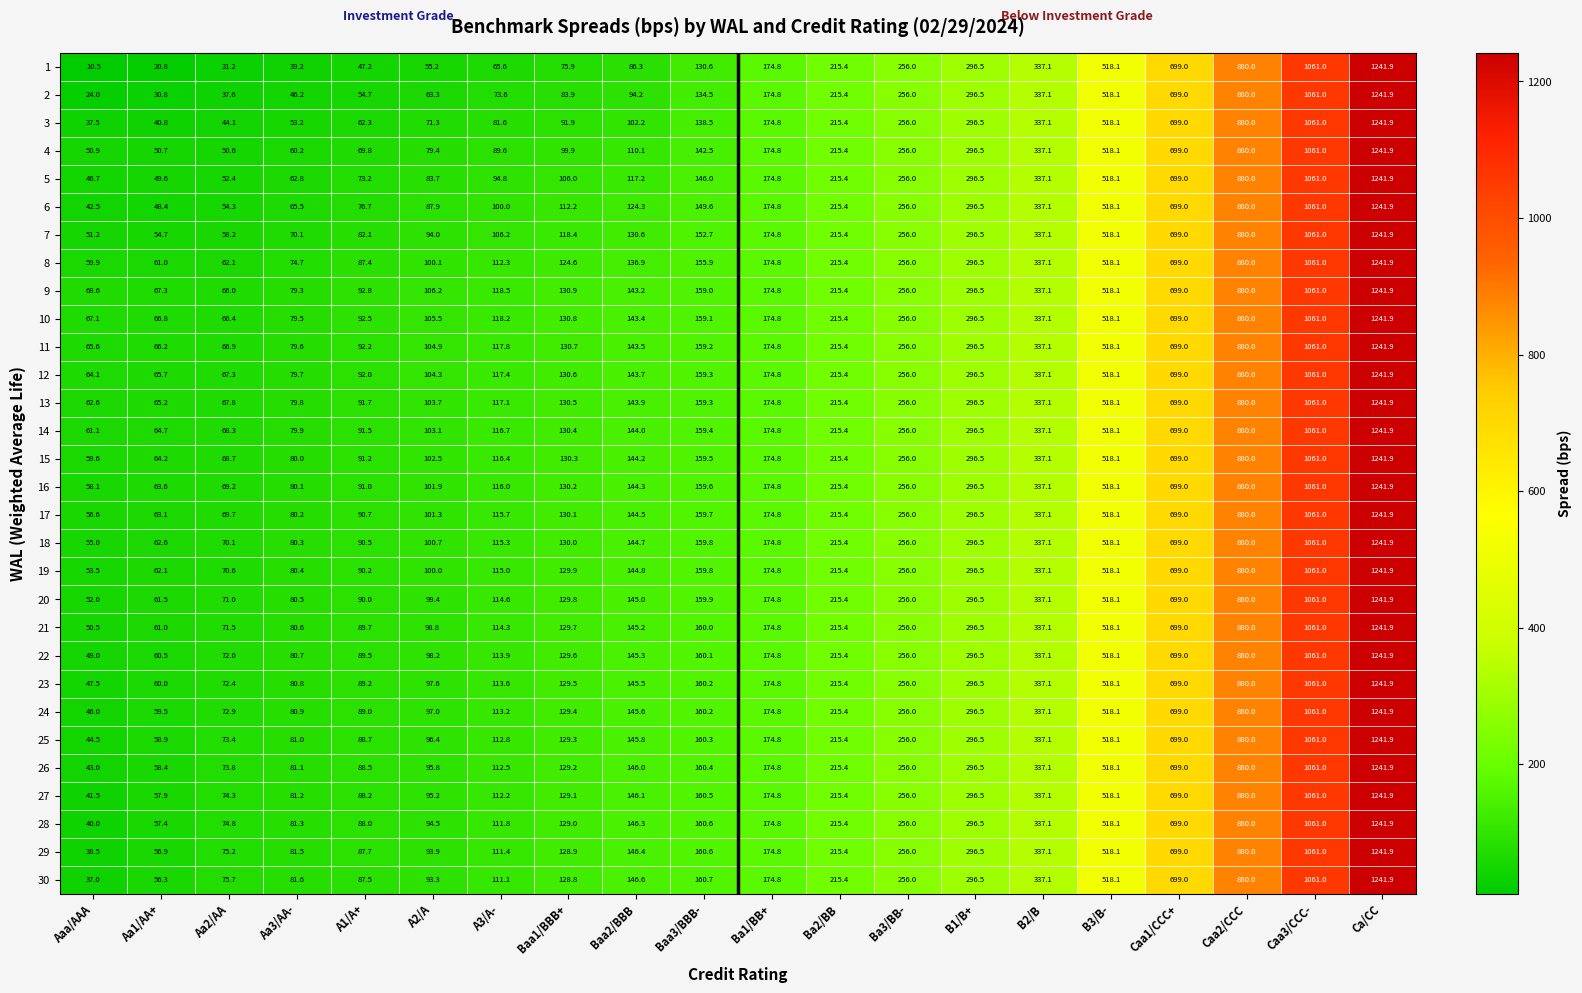

Which label corresponds to the smallest value in the chart?

Aaa/AAA